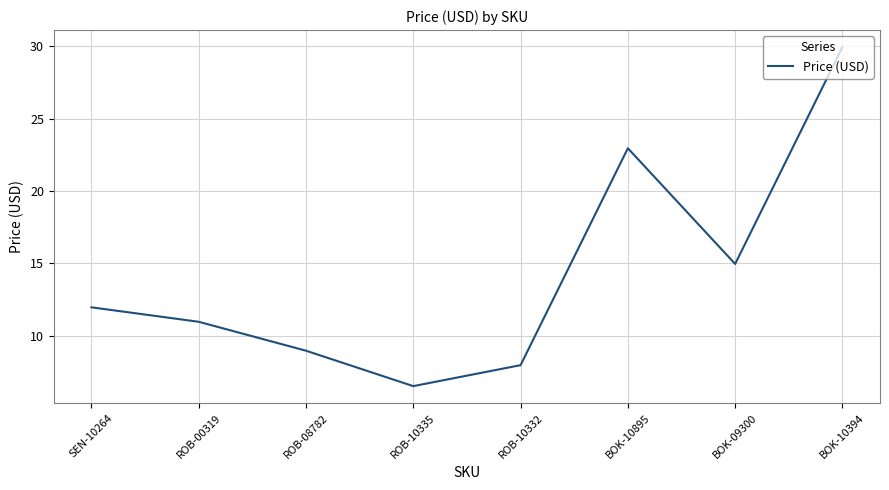

What position from the left is ROB-00319?

2